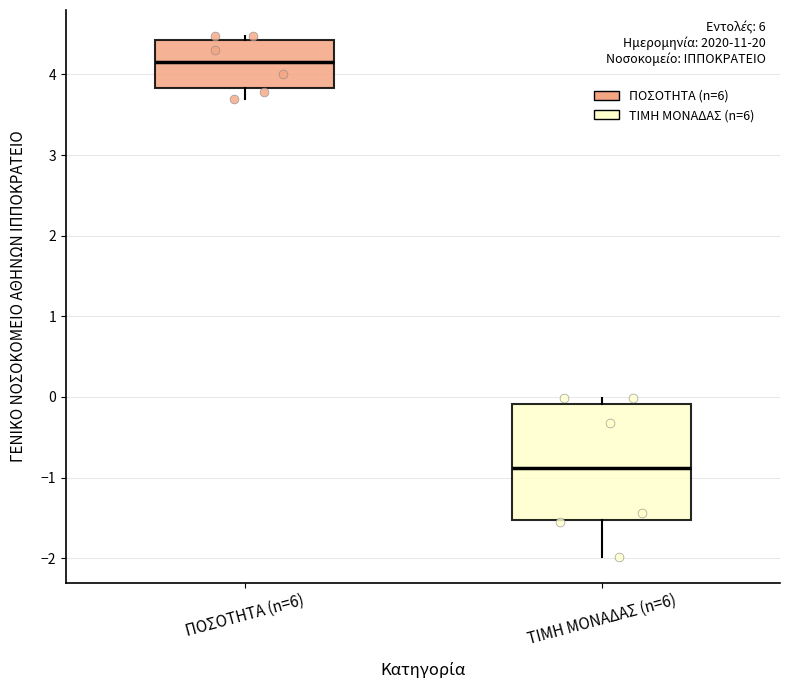

Reading left to right, read every box against the y-axis: the position of its median line, the range the box covers, and the ends of its whiskers. The values are not printed on the chart, so give them approximately, as read against the axis.

ΠΟΣΟΤΗΤΑ (n=6): median 4.2, box 3.8 to 4.4, whiskers 3.7 to 4.5
ΤΙΜΗ ΜΟΝΑΔΑΣ (n=6): median -0.9, box -1.5 to -0.1, whiskers -2.0 to 0.0